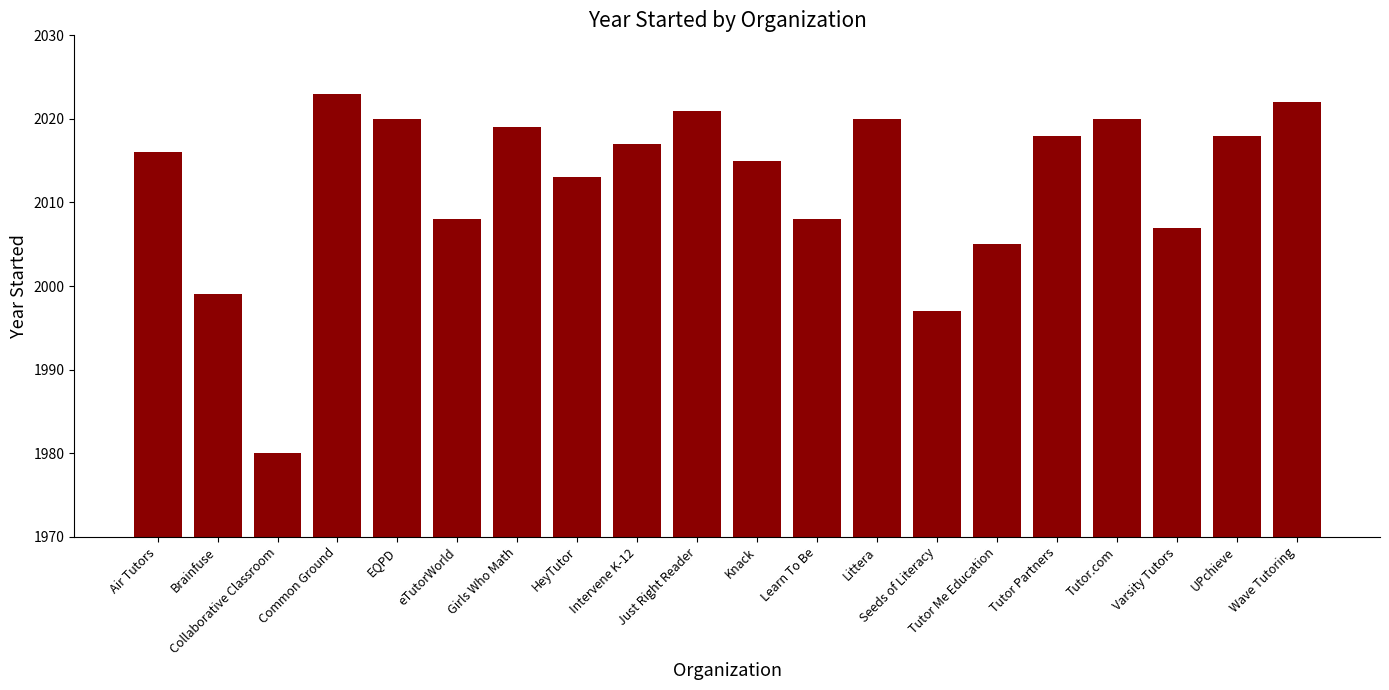

What position from the left is Varsity Tutors?

18